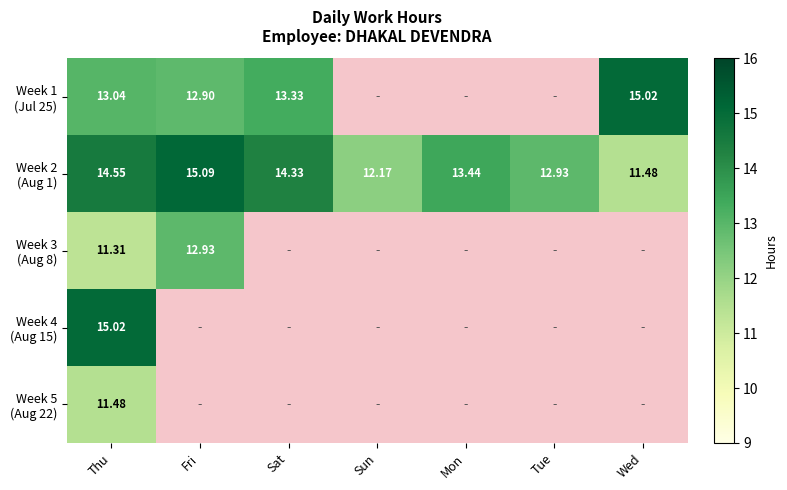

Which series has the largest total across all categories?

Week 2 (Aug 1)